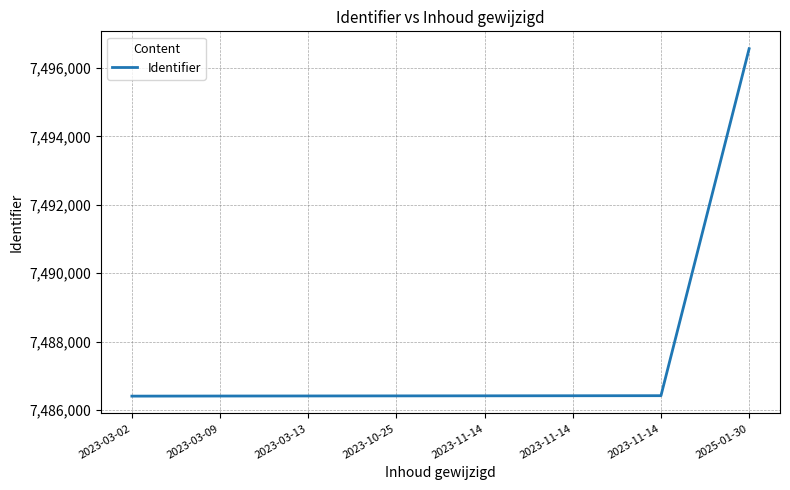

List the labels in order of value, smallest first.

2023-03-02, 2023-03-09, 2023-03-13, 2023-10-25, 2023-11-14, 2023-11-14, 2023-11-14, 2025-01-30